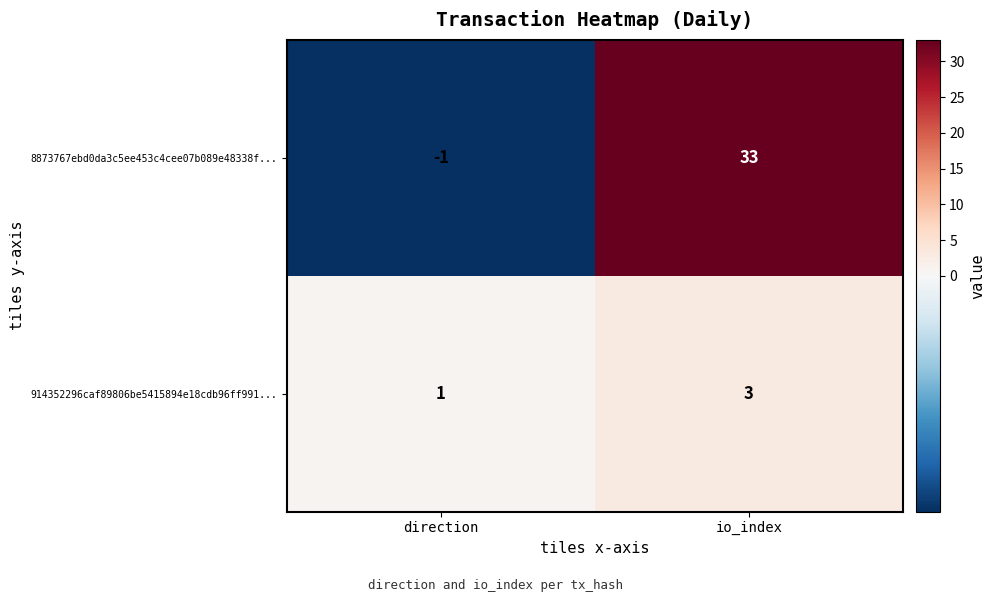

Reading right to left, extract all data points from this chart.

8873767ebd0da3c5ee453c4cee07b089e48338f...: io_index=33	direction=-1
914352296caf89806be5415894e18cdb96ff991...: io_index=3	direction=1